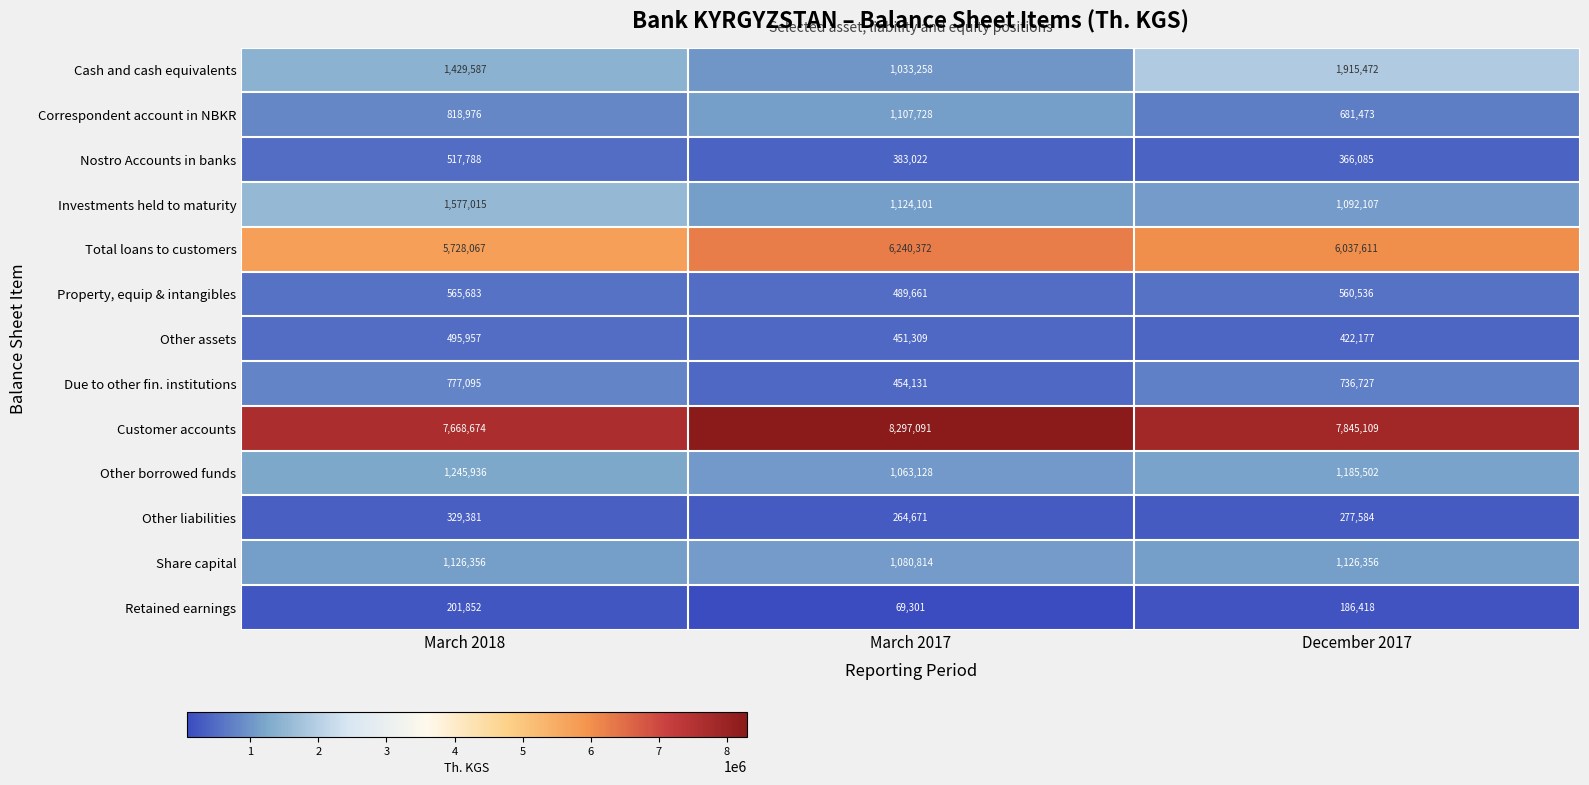

What is the total value across all series at December 2017?

22433157